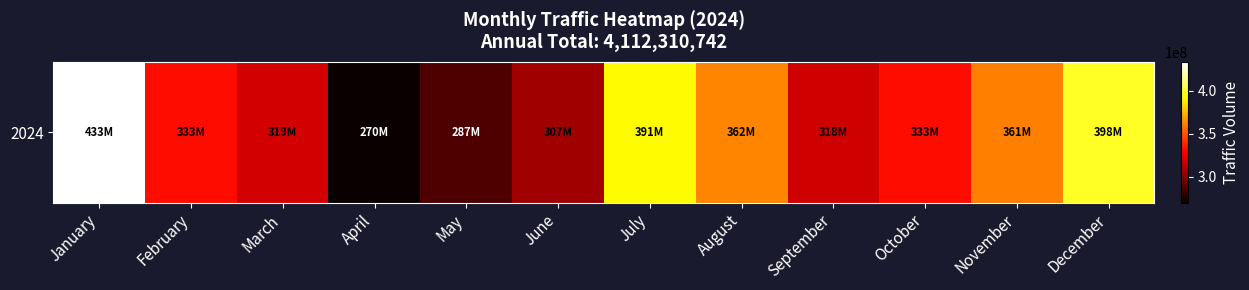

What is the minimum value shown in the chart?

270241236